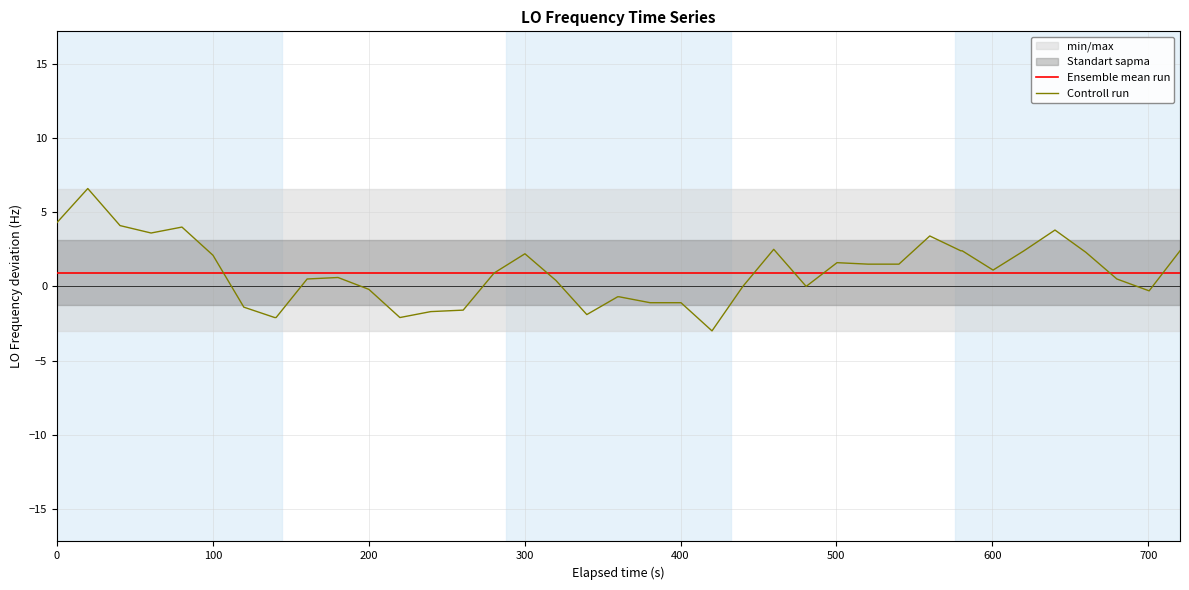

What is the maximum value for Controll run?

6.6